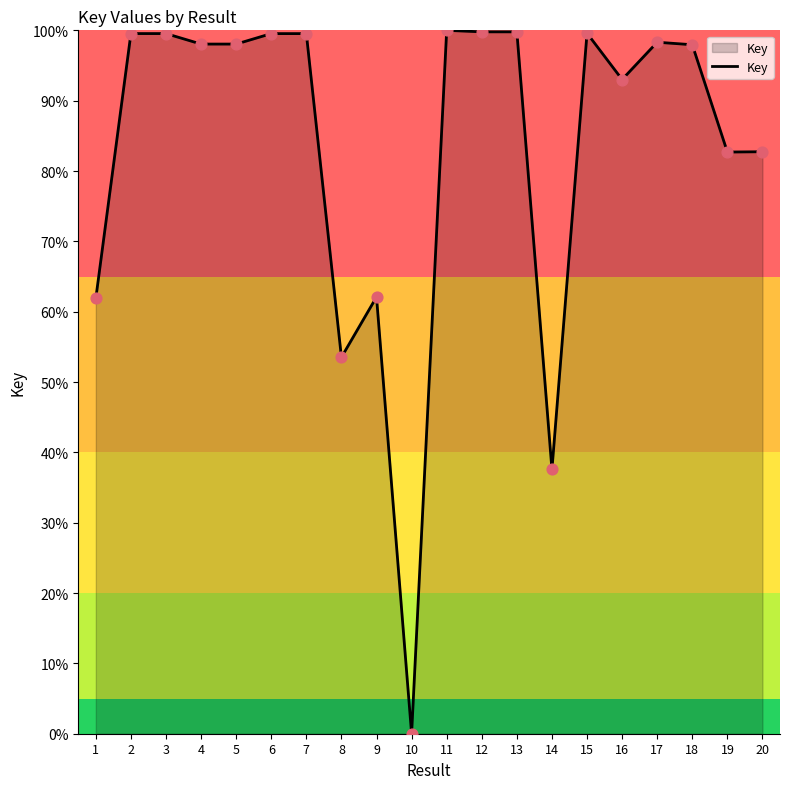

What is the ratio of the value at 19 to the value at 20?

1.0